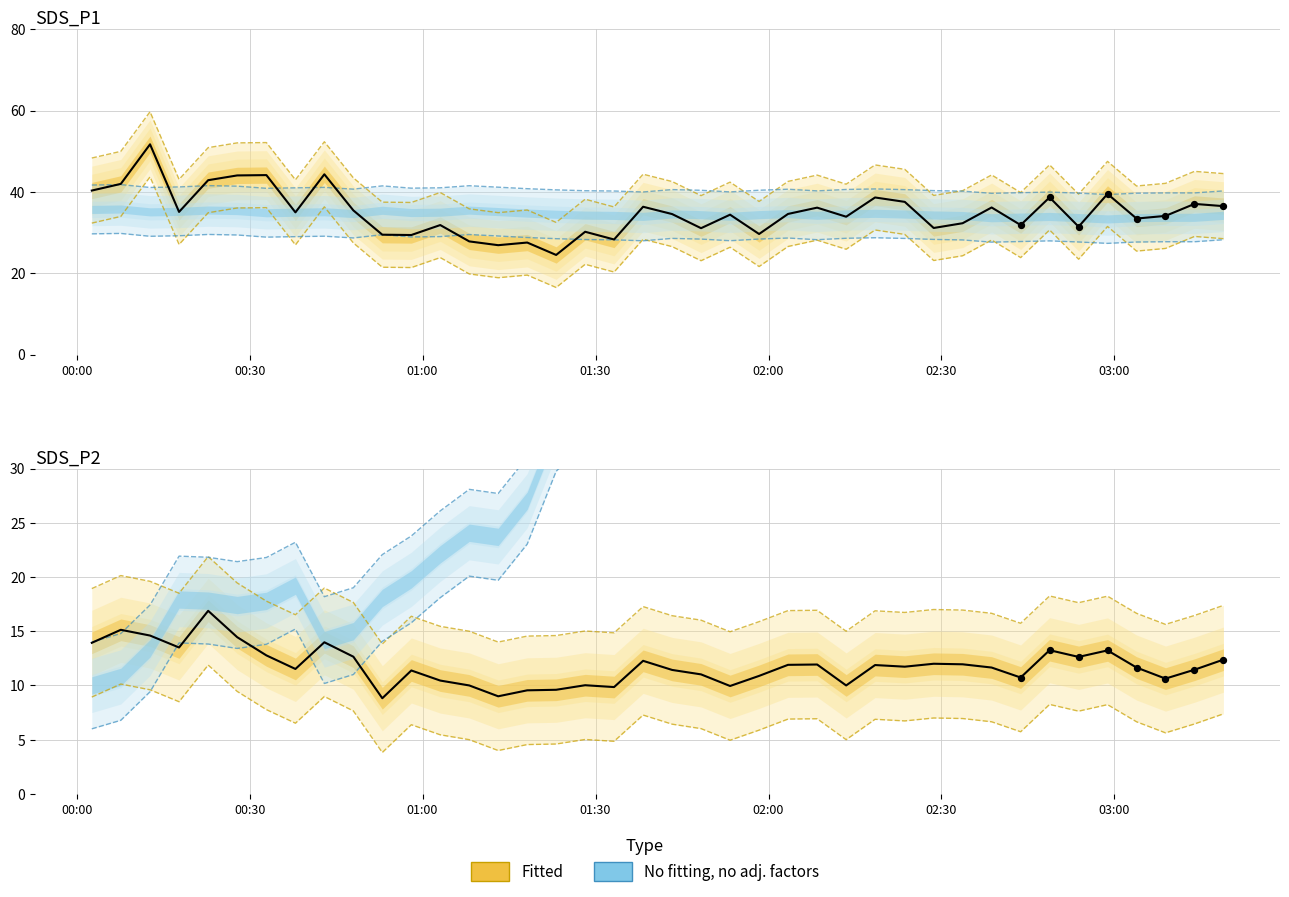

Which series reaches the minimum Y coordinate?

SDS_P2